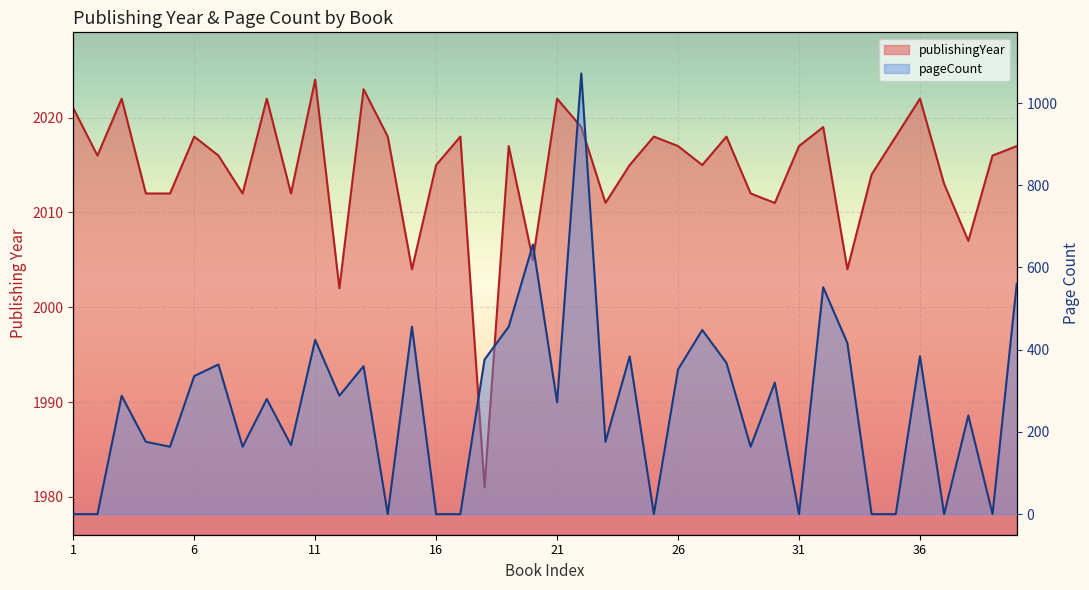

How many lines are shown in the chart?

2